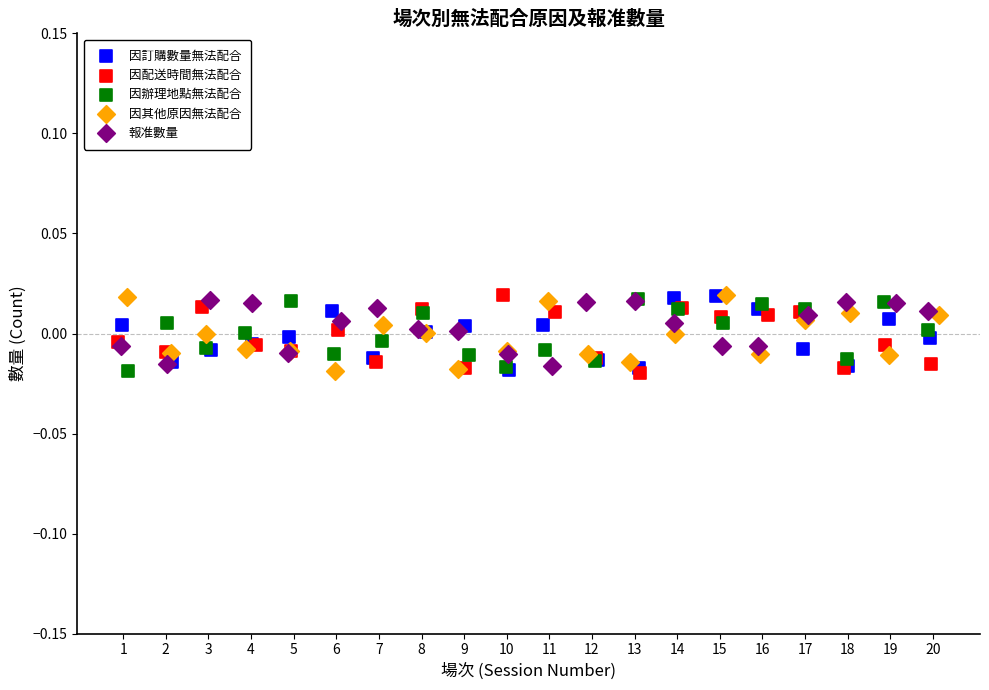

What are all the series names shown in the legend?

因訂購數量無法配合, 因配送時間無法配合, 因辦理地點無法配合, 因其他原因無法配合, 報准數量